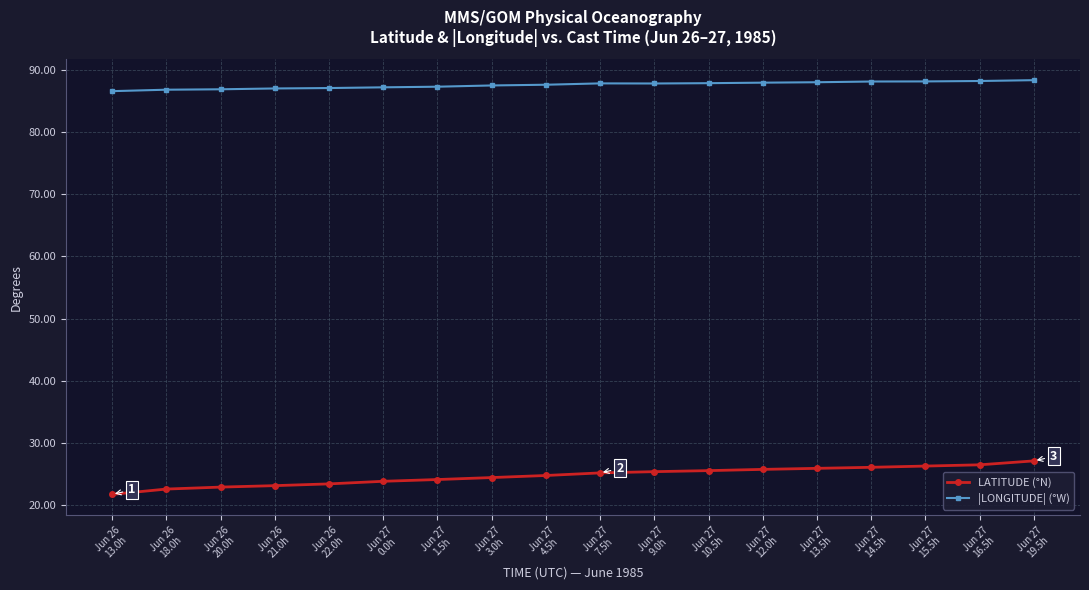

What is the label of the 2nd point from the left?

Jun 26
18.0h